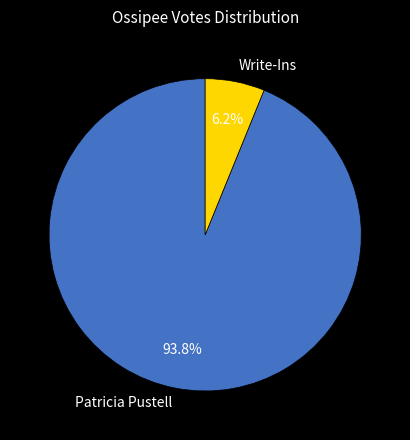

Do Write-Ins and Patricia Pustell together represent more than half of the pie?

Yes